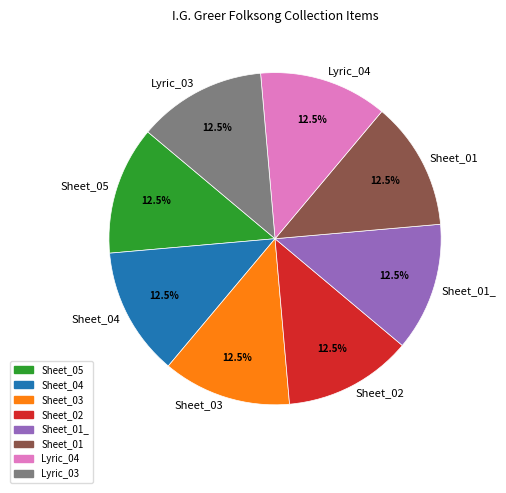

What is the ratio of the value at Sheet_01_ to the value at Sheet_05?

1.0